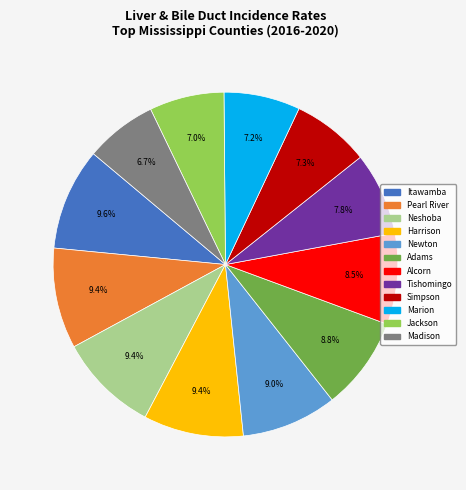

Which has a higher value, Harrison or Tishomingo?

Harrison